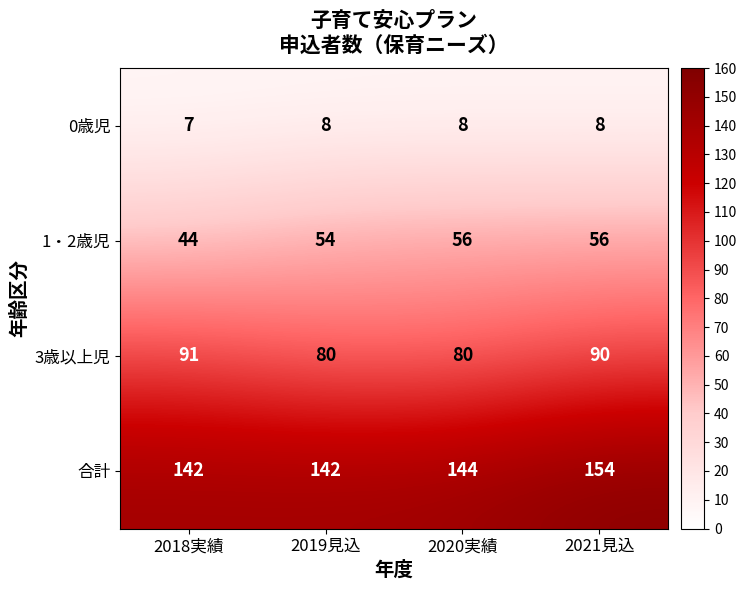

What is the minimum value shown in the chart?

7